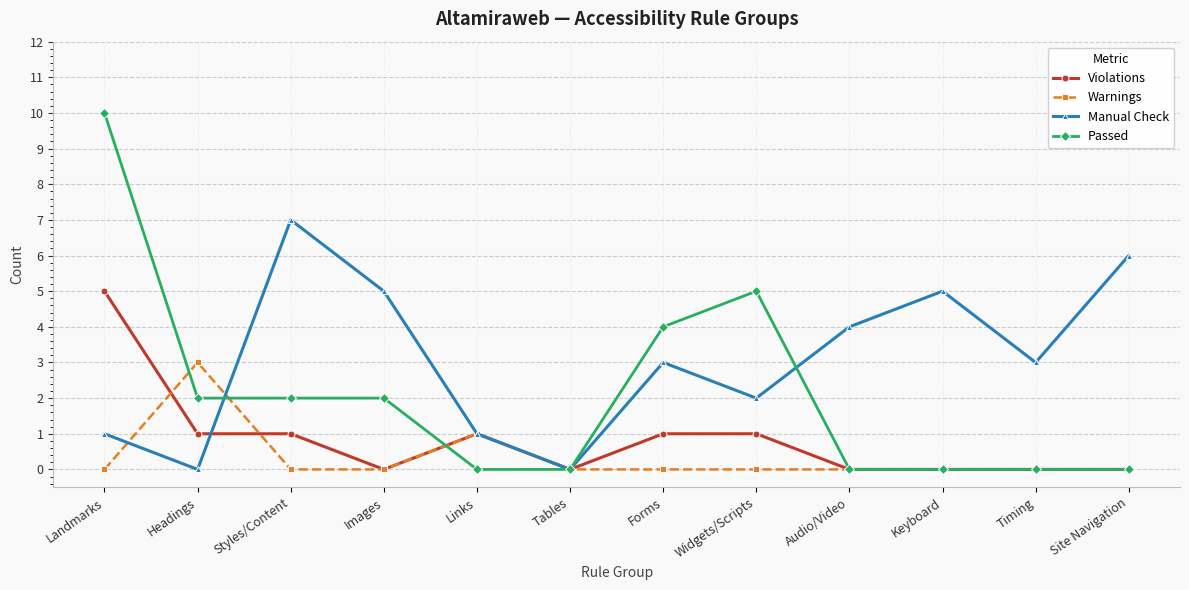

Read the Manual Check value at Audio/Video.

4